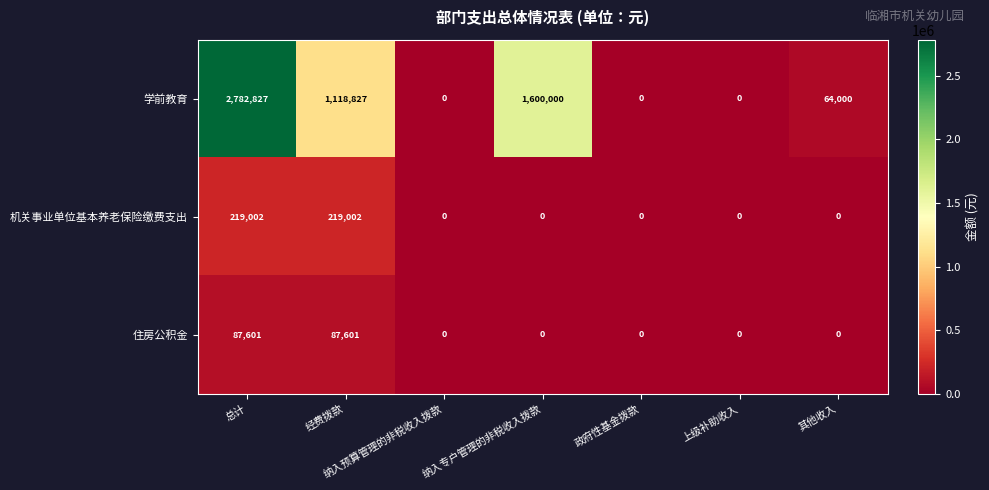

Which series changed the most between 政府性基金拨款 and 其他收入?

学前教育